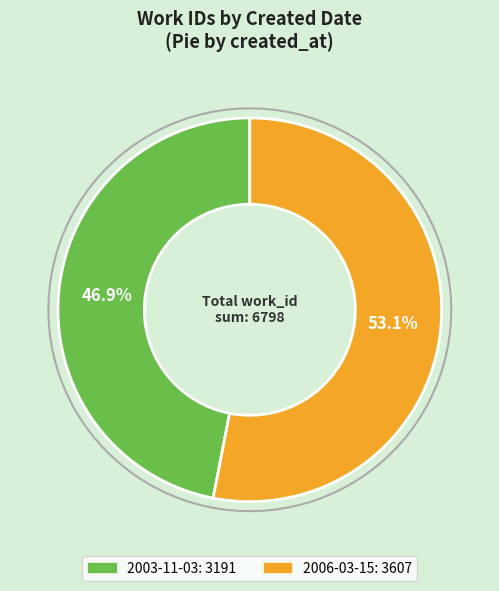

What percentage is the 2006-03-15 slice, to the nearest percent?

53%